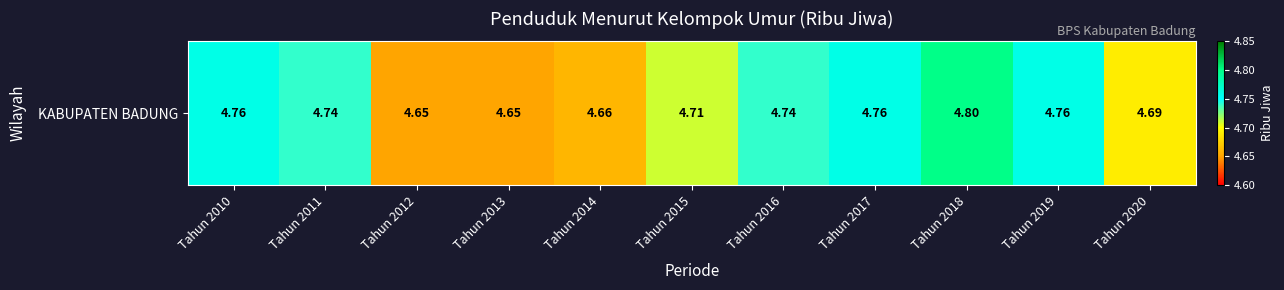

Rank the categories by value from highest to lowest.

Tahun 2018, Tahun 2010, Tahun 2017, Tahun 2019, Tahun 2011, Tahun 2016, Tahun 2015, Tahun 2020, Tahun 2014, Tahun 2012, Tahun 2013